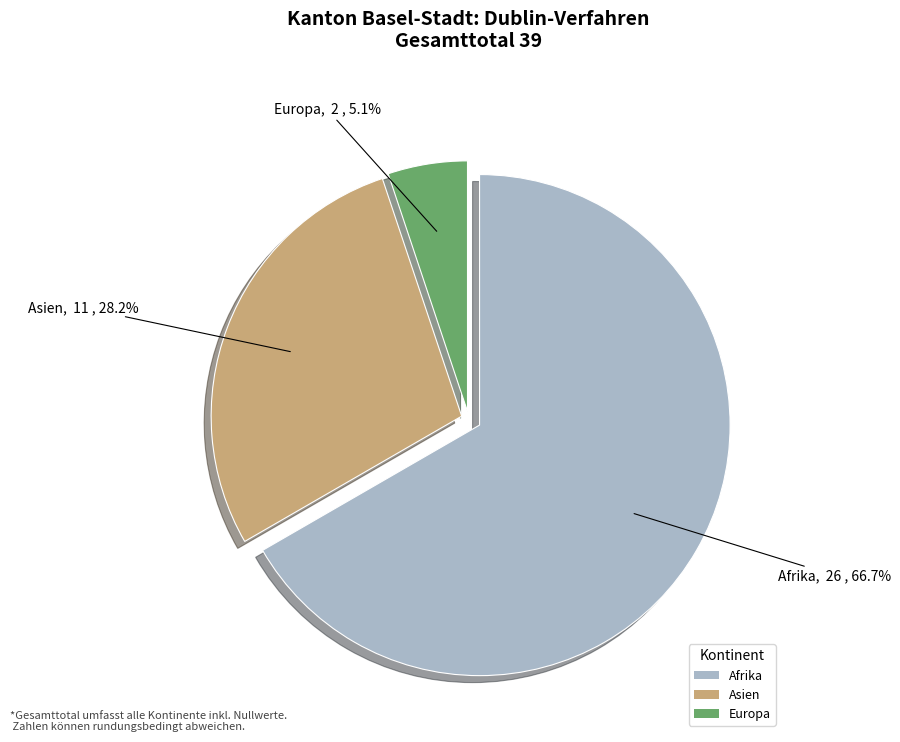

Is there a majority slice in this chart?

Yes